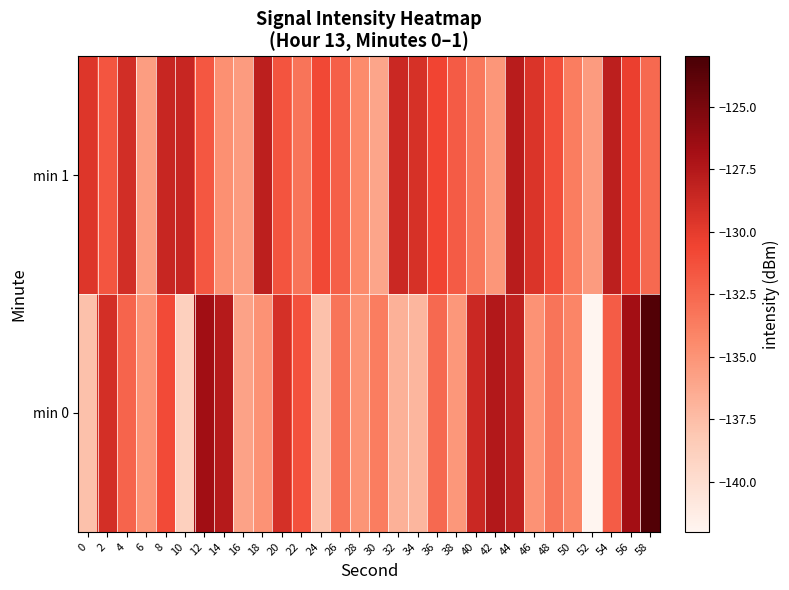

Reading left to right, transcribe all the data shown in this chart.

min 0: 0=-137.8	2=-129.1	4=-132.4	6=-135.0	8=-131.0	10=-138.8	12=-126.7	14=-127.7	16=-135.9	18=-134.9	20=-129.2	22=-131.3	24=-137.7	26=-133.2	28=-135.0	30=-133.7	32=-136.8	34=-137.0	36=-132.6	38=-135.2	40=-128.7	42=-127.5	44=-128.1	46=-134.9	48=-133.2	50=-134.1	52=-142.0	54=-131.9	56=-126.7	58=-123.4
min 1: 0=-129.6	2=-131.5	4=-129.1	6=-135.6	8=-128.5	10=-128.5	12=-131.6	14=-134.8	16=-135.5	18=-128.0	20=-131.5	22=-133.2	24=-130.8	26=-132.1	28=-134.5	30=-136.0	32=-128.7	34=-129.3	36=-130.6	38=-131.9	40=-133.4	42=-135.1	44=-127.8	46=-129.5	48=-131.2	50=-133.7	52=-135.4	54=-128.0	56=-130.3	58=-132.6